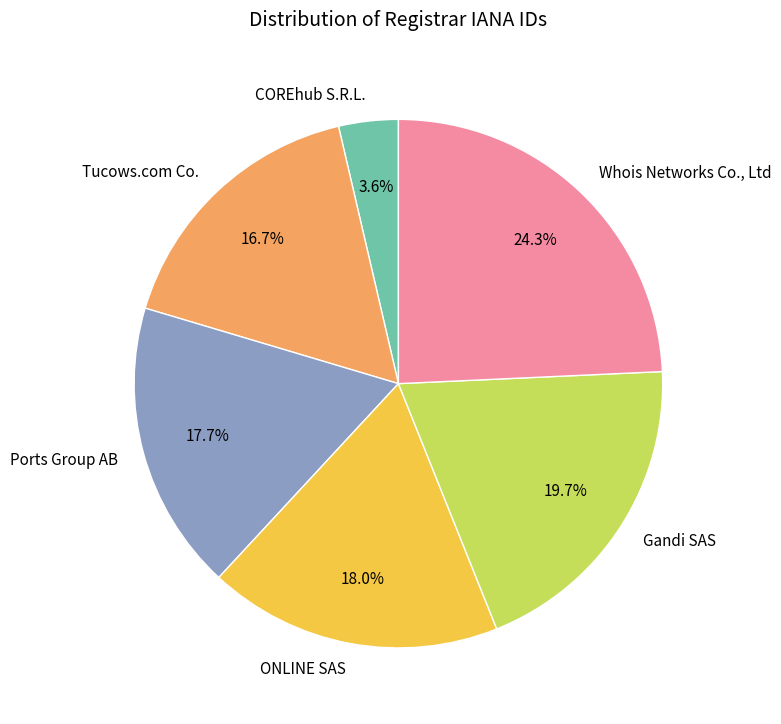

Which has a higher value, ONLINE SAS or Tucows.com Co.?

ONLINE SAS